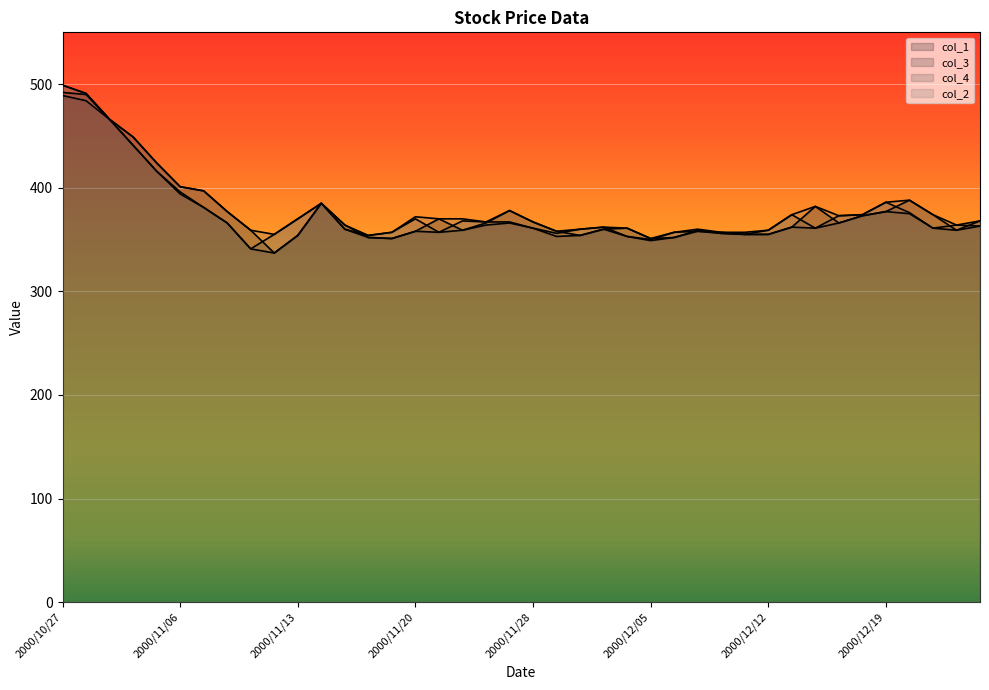

What is the difference between the col_3 values at 2000/11/07 and 2000/11/27?

15